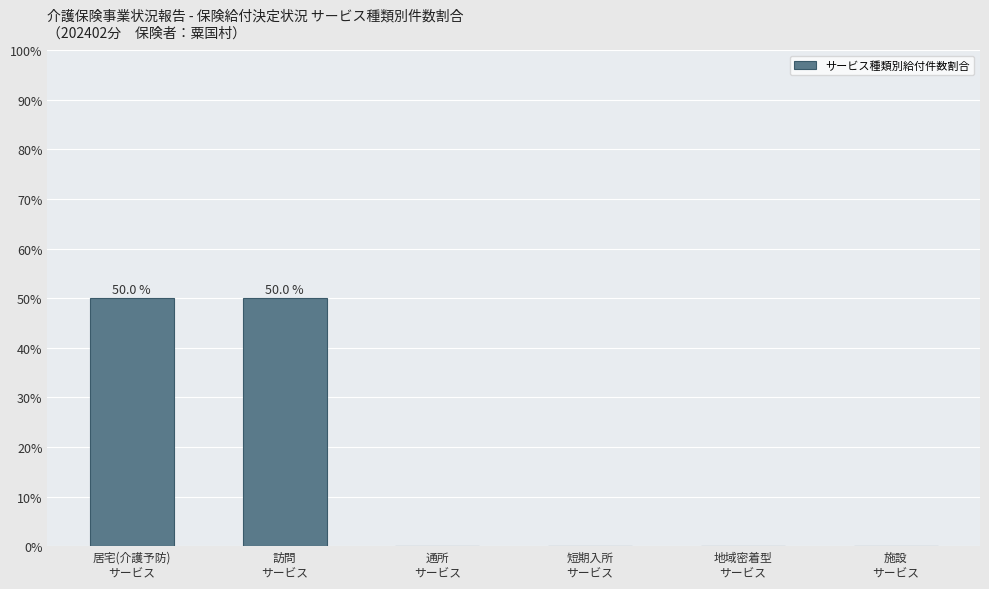

Reading left to right, transcribe all the data shown in this chart.

居宅(介護予防)
サービス=50	訪問
サービス=50	通所
サービス=0	短期入所
サービス=0	地域密着型
サービス=0	施設
サービス=0